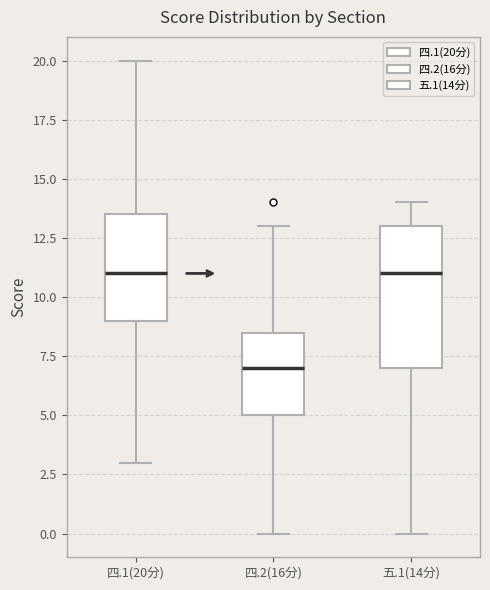

Reading left to right, read every box against the y-axis: the position of its median line, the range the box covers, and the ends of its whiskers. The values are not printed on the chart, so give them approximately, as read against the axis.

四.1(20分): median 11.0, box 9.0 to 13.5, whiskers 3.0 to 20.0
四.2(16分): median 7.0, box 5.0 to 8.5, whiskers 0.0 to 13.0
五.1(14分): median 11.0, box 7.0 to 13.0, whiskers 0.0 to 14.0